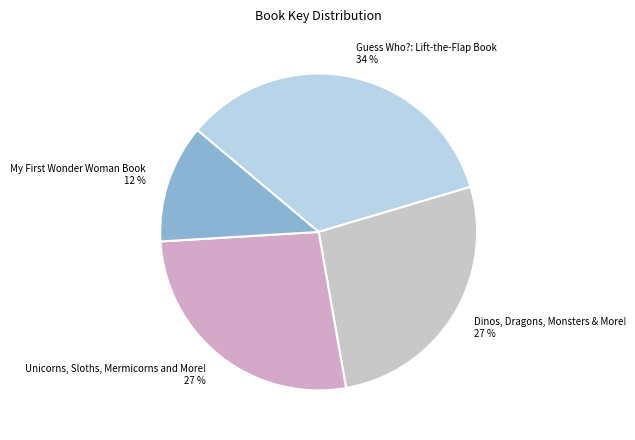

Which slice is the largest?

Guess Who?: Lift-the-Flap Book